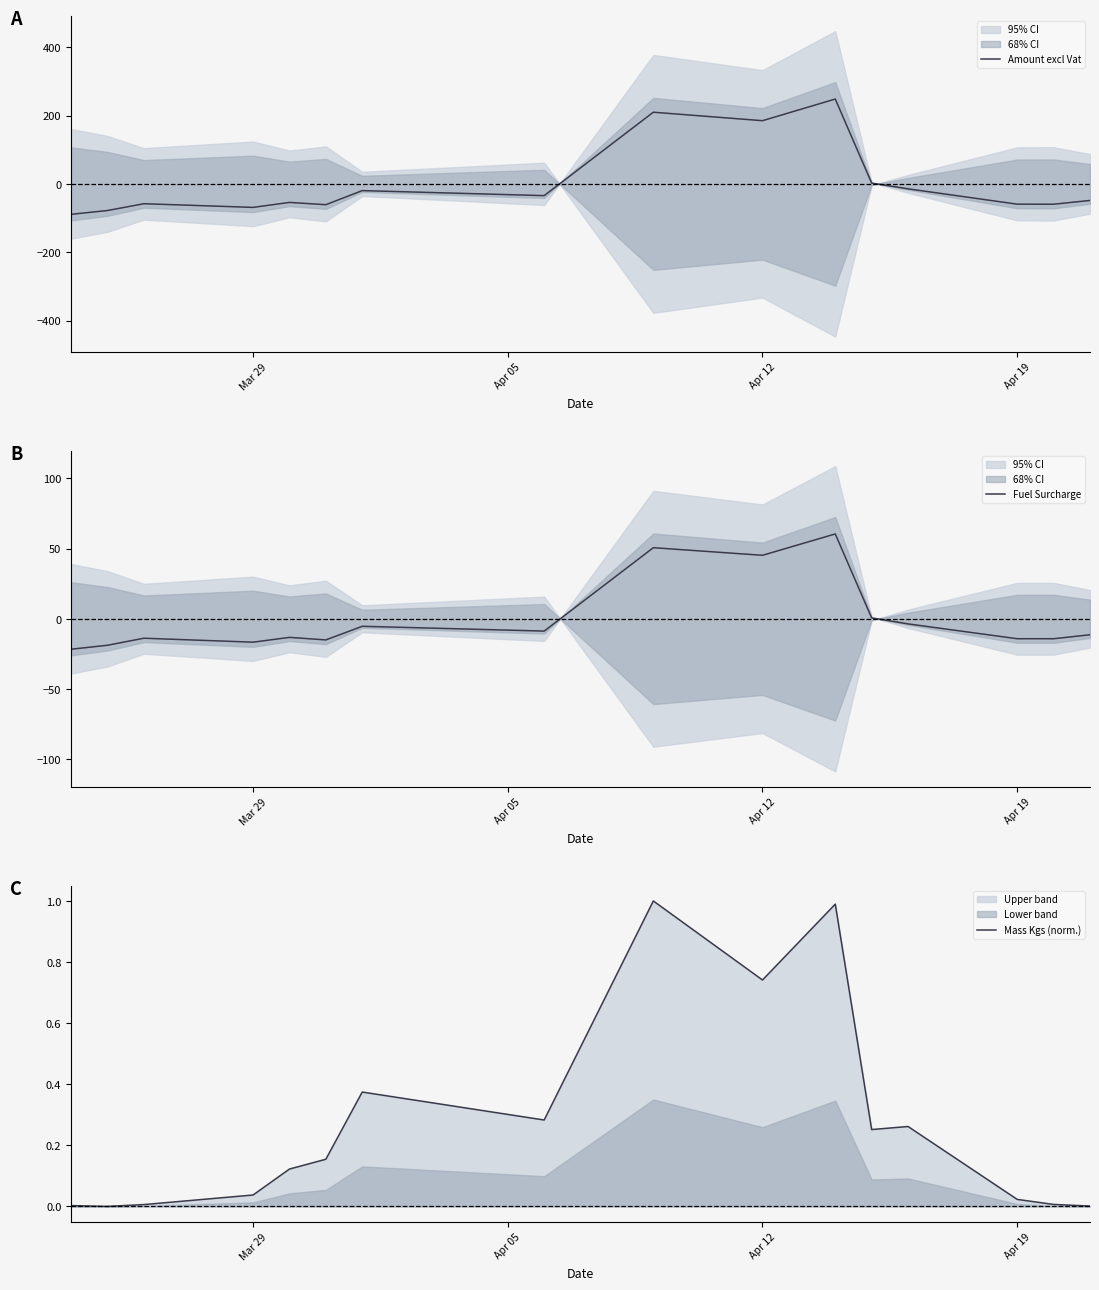

Does the chart display data point markers on the line(s)?

No